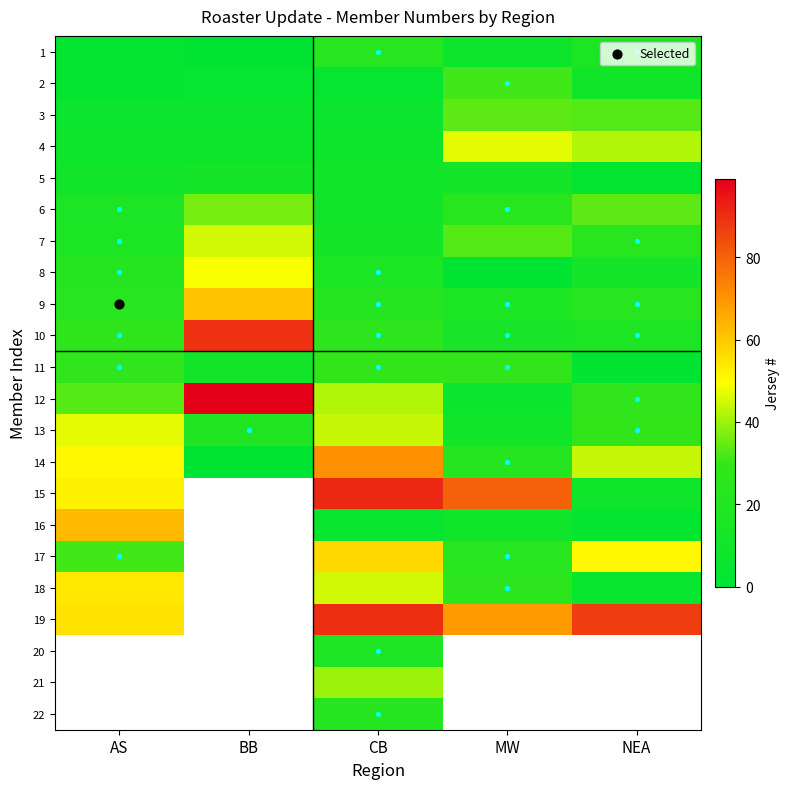

How many values in the 10 series exceed 26?

2